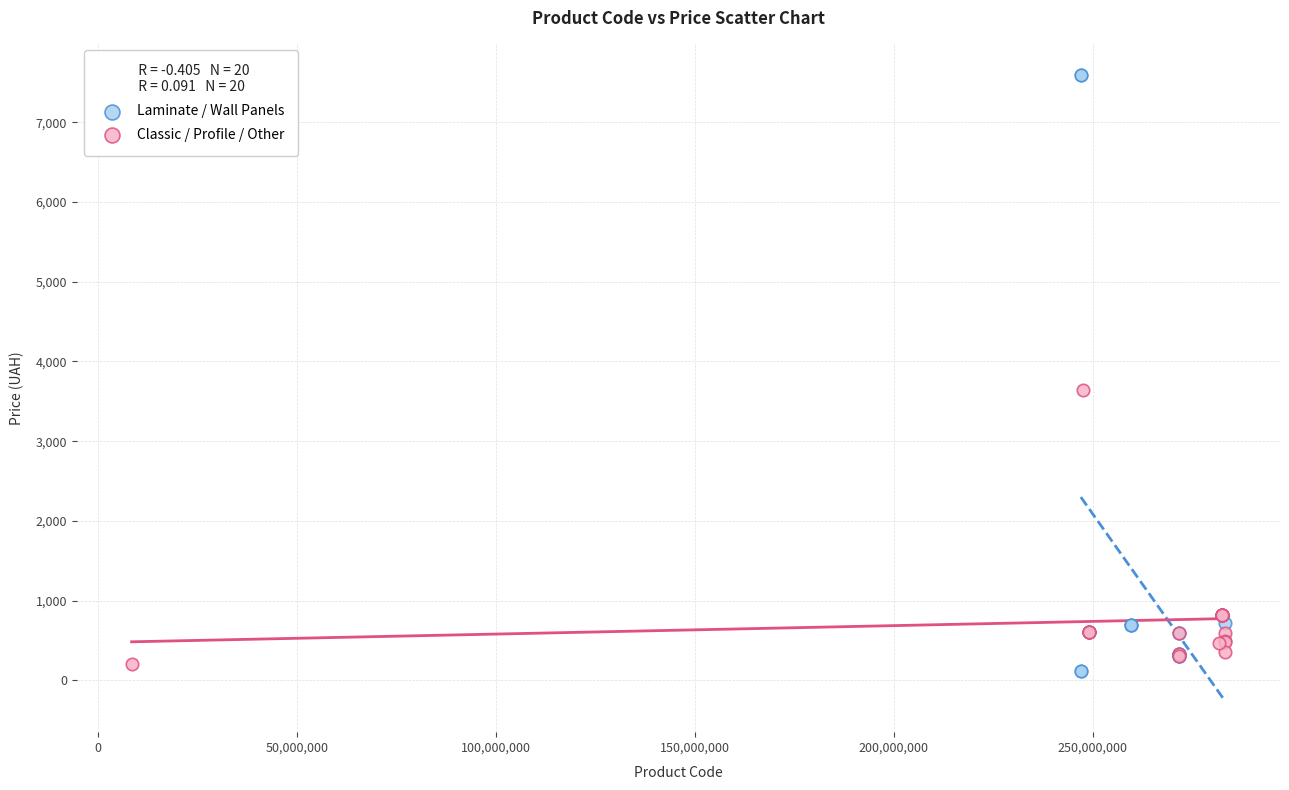

What are all the series names shown in the legend?

Laminate / Wall Panels, Classic / Profile / Other